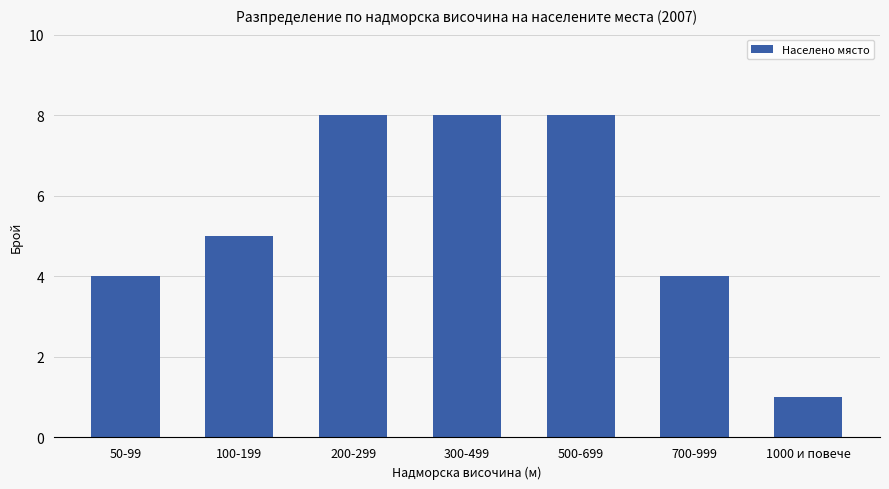

Does the chart contain stacked bars?

No